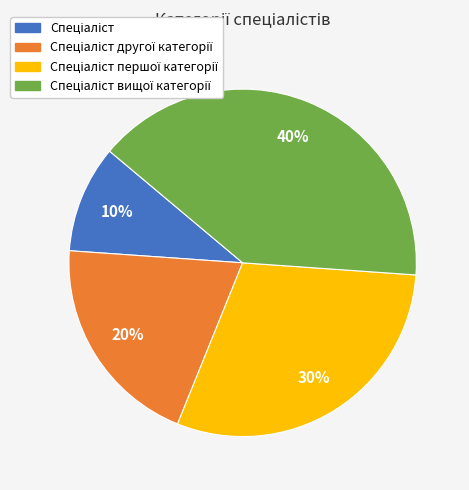

To the nearest percent, what is the difference between the largest and smallest slice percentages?

30%